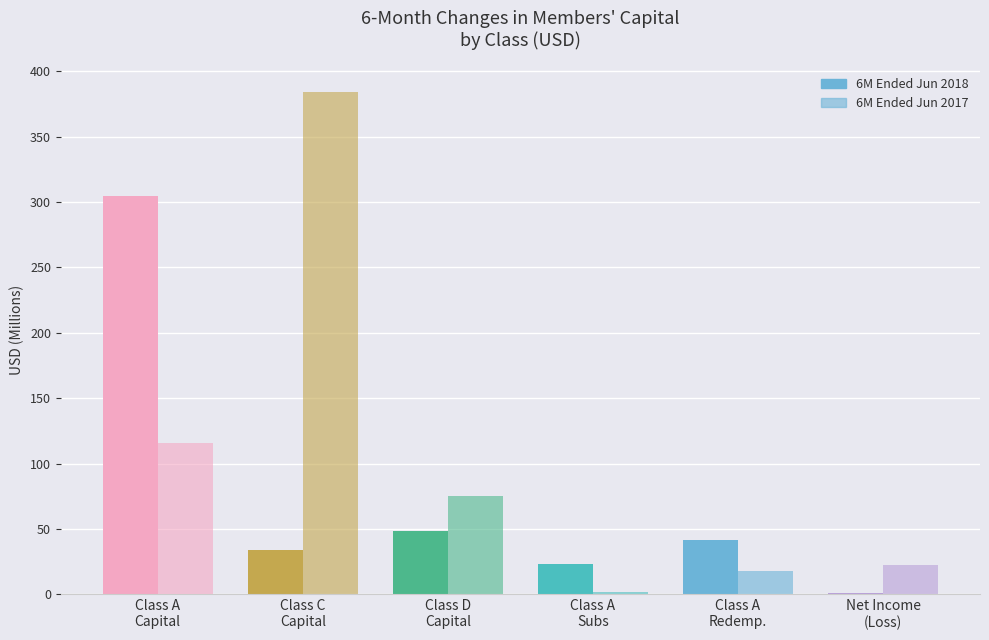

Are the bars grouped side by side (vs. stacked)?

Yes